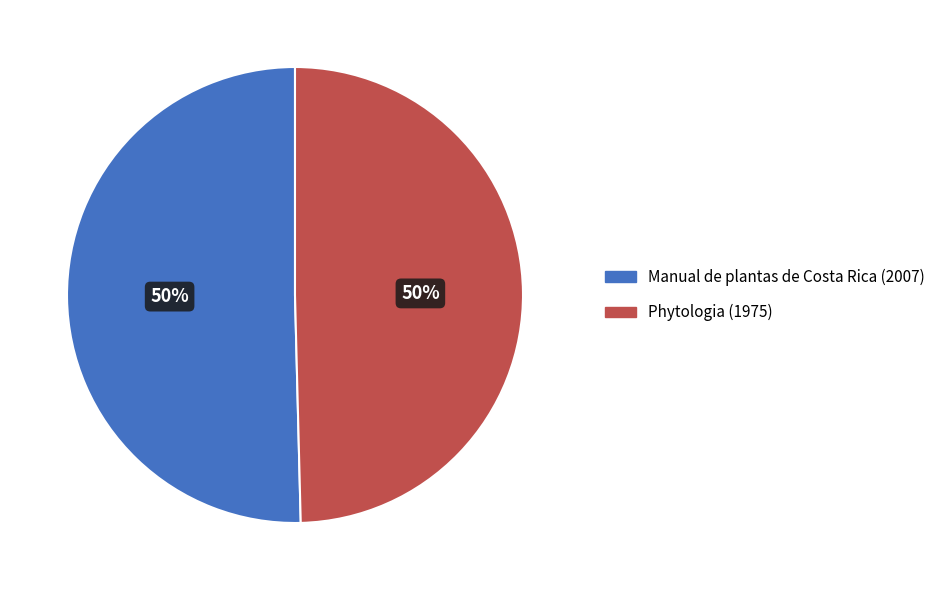

To the nearest percent, what percentage of the pie is Manual de plantas de Costa Rica (2007)?

50%